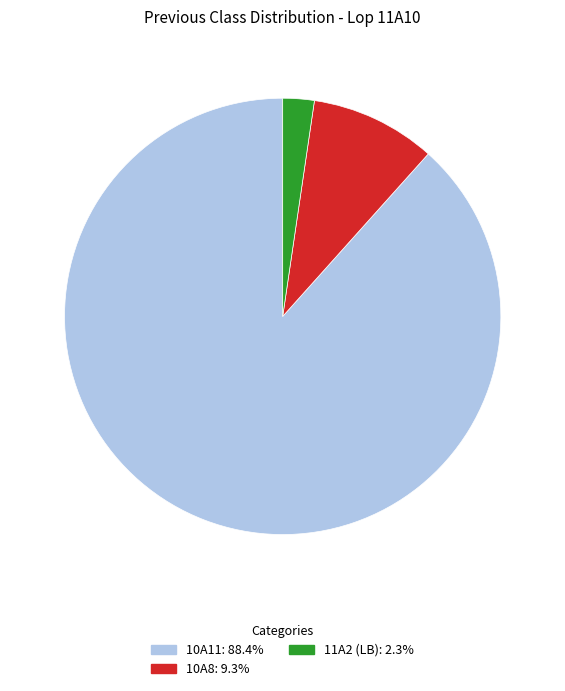

Is there any slice that represents more than half of the pie?

Yes